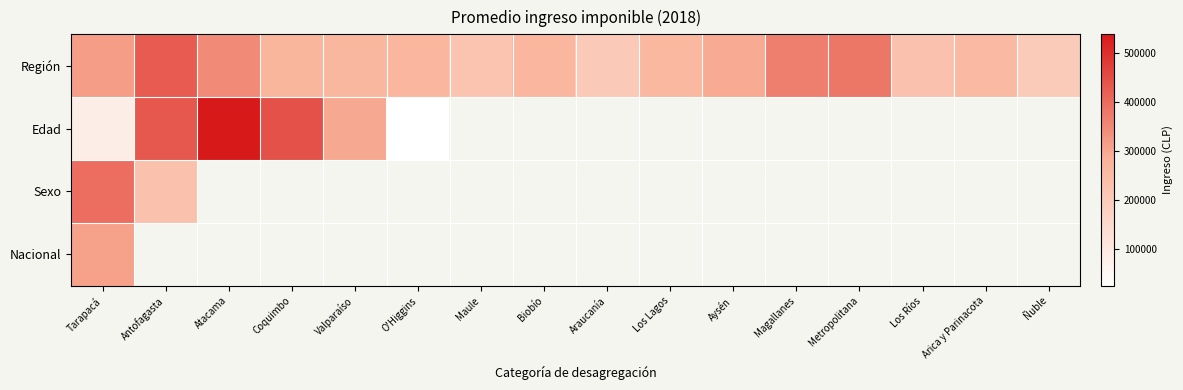

What is the spread (max minus min) of values at Valparaíso?

33196.2